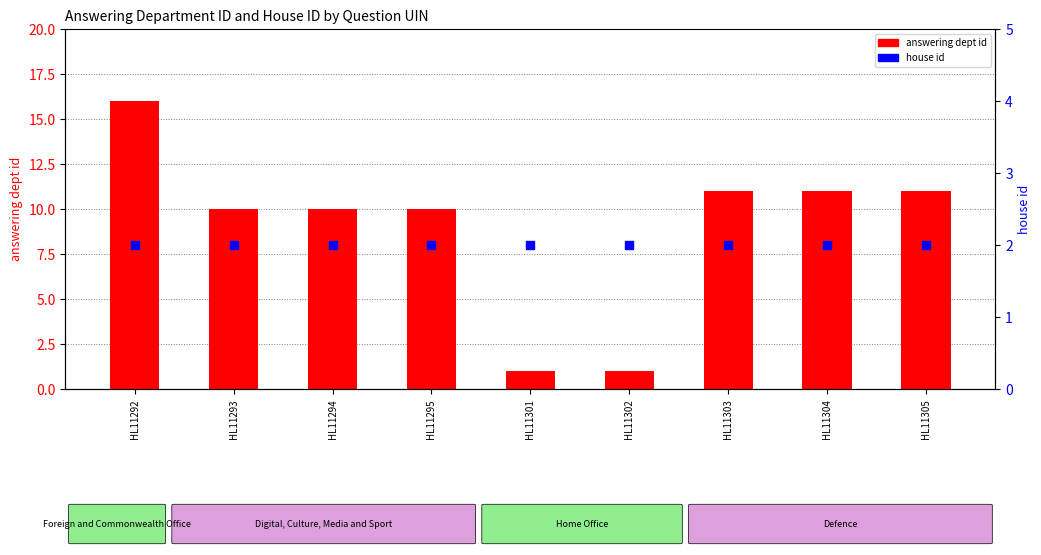

Which series contains the highest Y value?

answering dept id